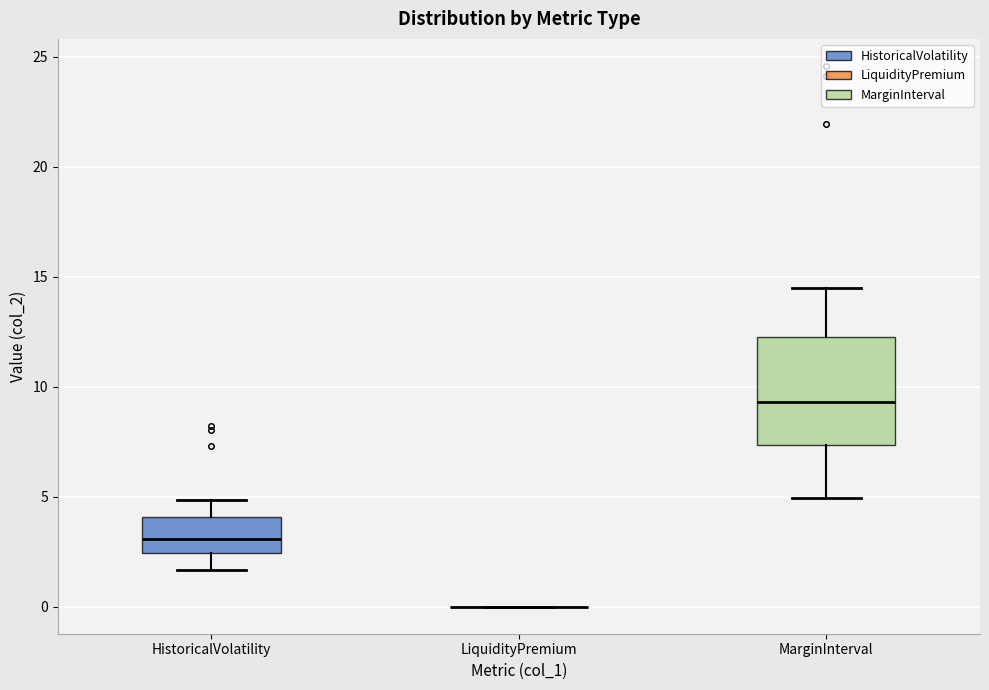

Comparing the boxes themselves (not the whiskers), which one is the tallest?

MarginInterval